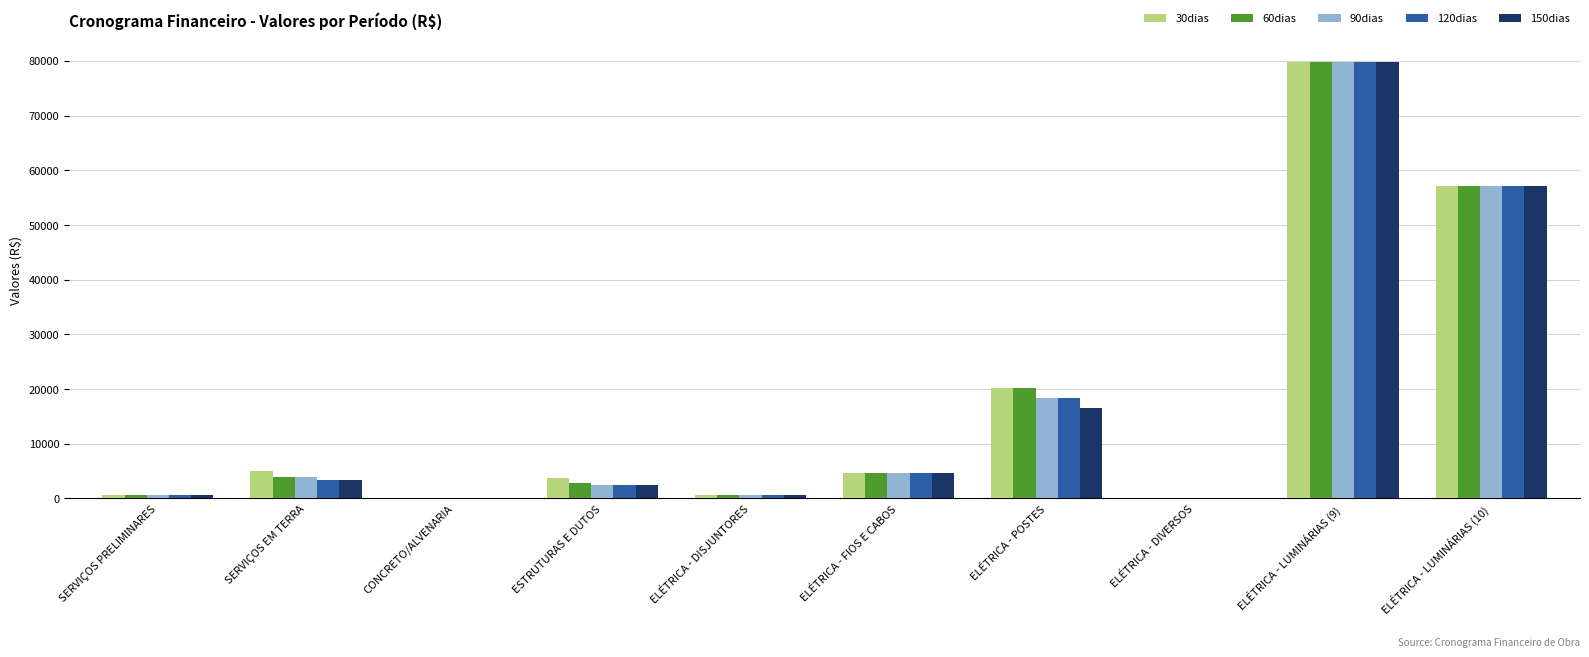

Is the value of 60dias at ELÉTRICA - DIVERSOS greater than the value of 120dias at ELÉTRICA - POSTES?

No